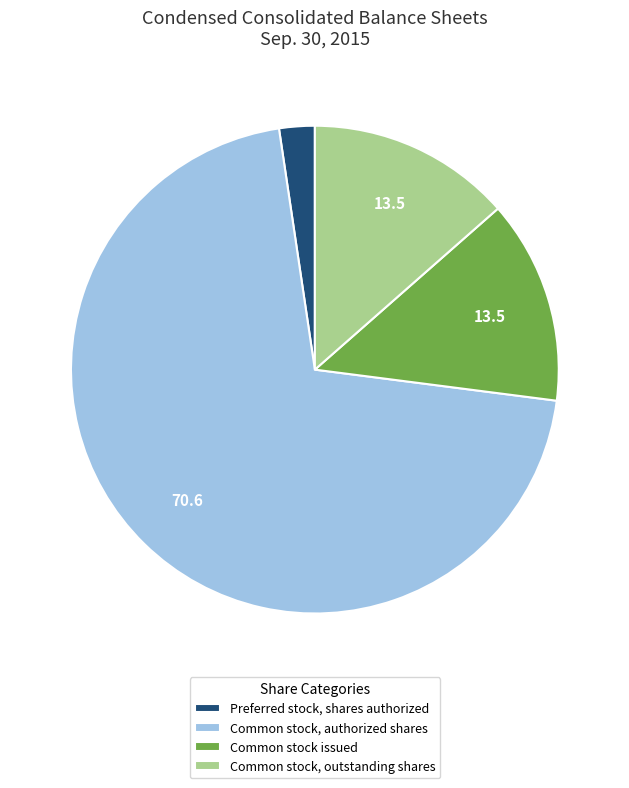

Is the sum of Common stock issued and Preferred stock, shares authorized greater than half?

No